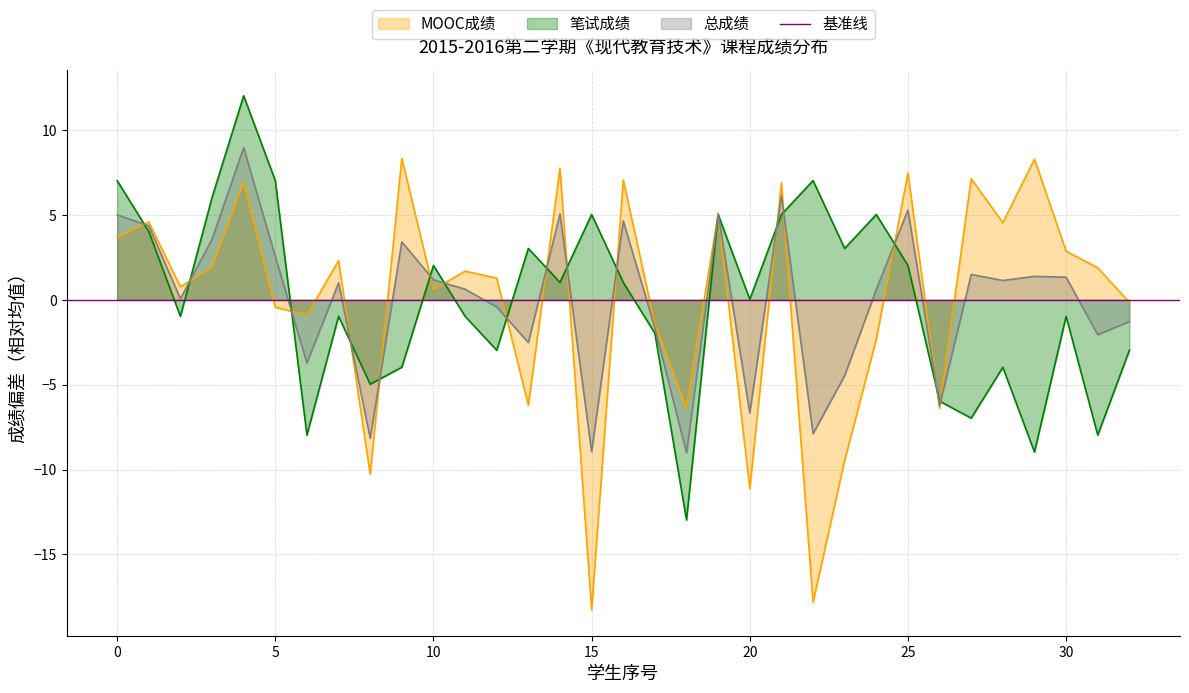

What is the greatest value displayed?

12.0